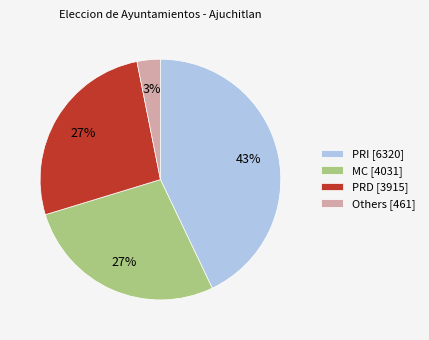

Which has a higher value, MC [4031] or Others [461]?

MC [4031]